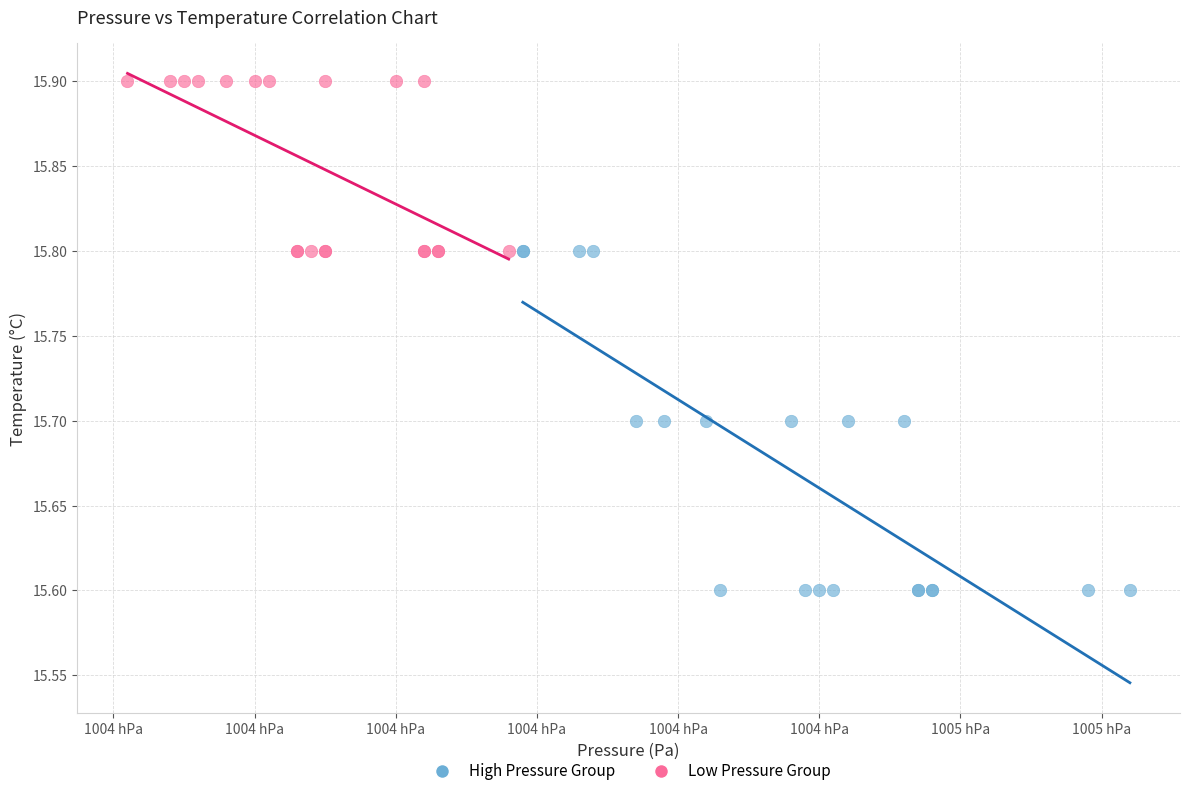

Which series contains the lowest Y value?

High Pressure Group